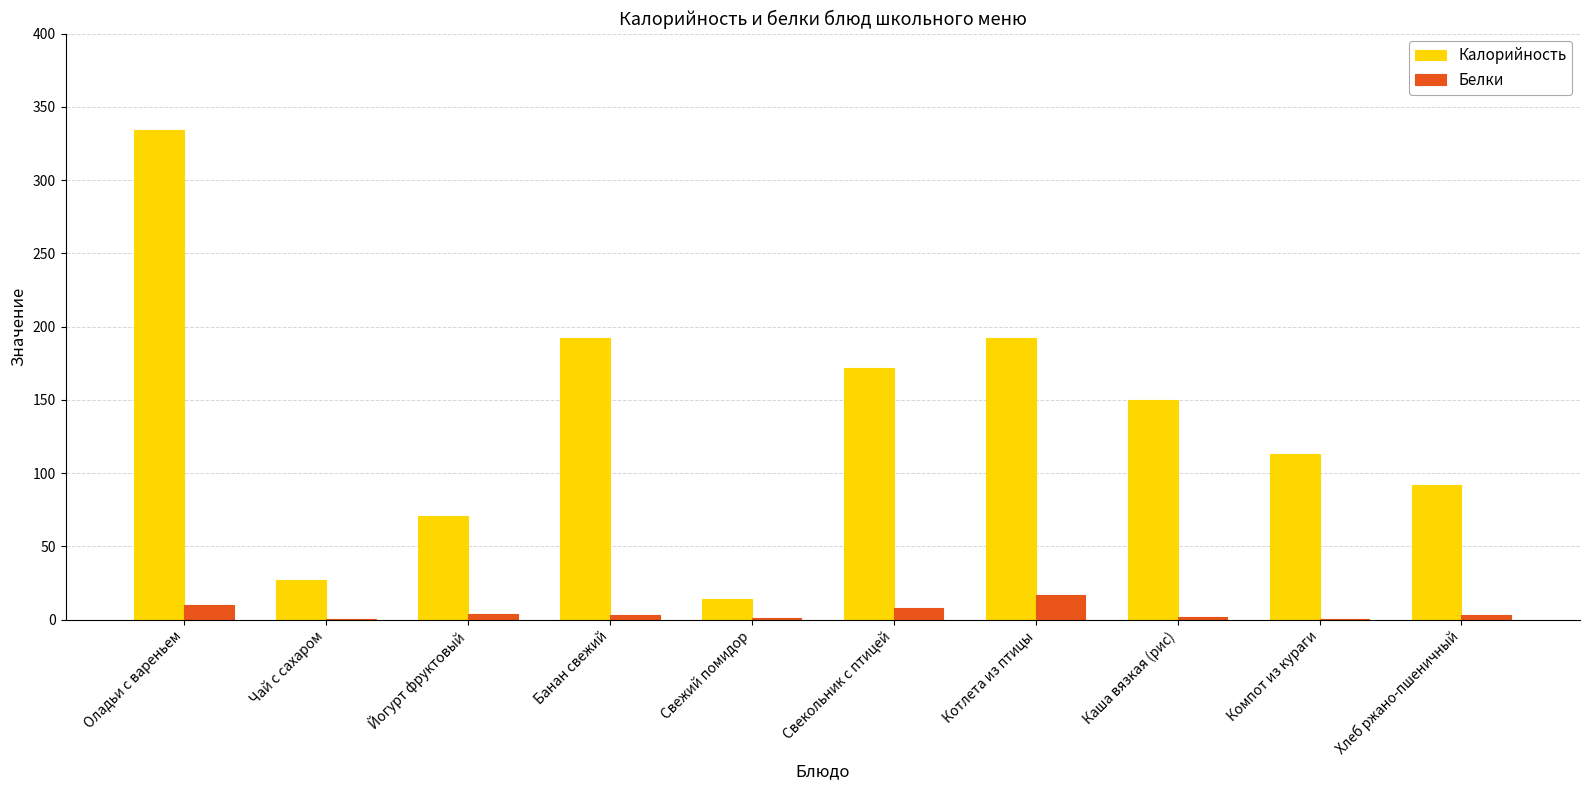

Between Йогурт фруктовый and Свекольник с птицей, which series saw the biggest shift?

Калорийность